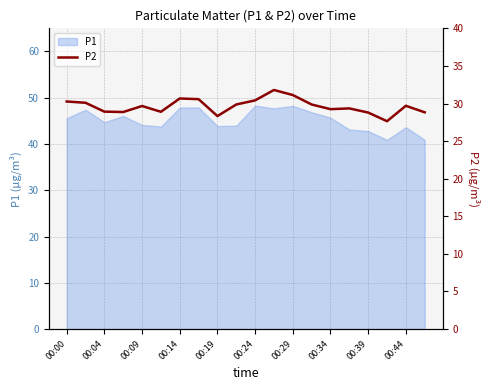

What is the minimum value for P1?

40.9